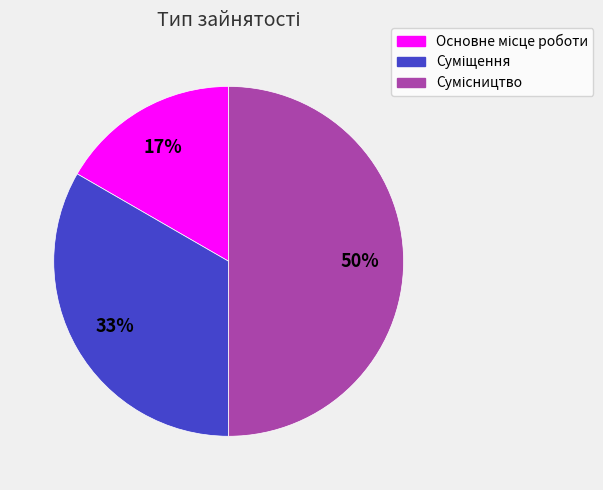

How many segments does this pie chart have?

3